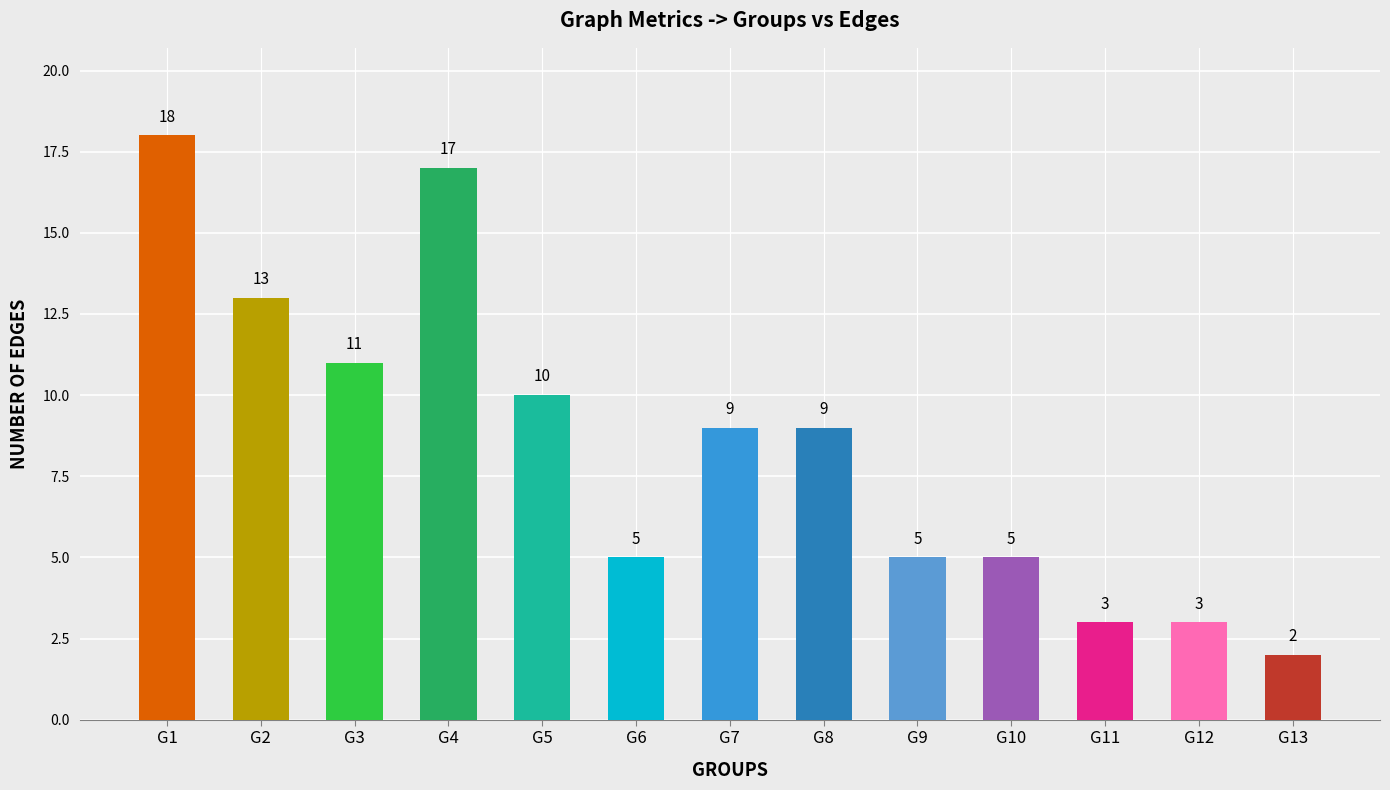

Is it true that the value at G2 is 13?

True